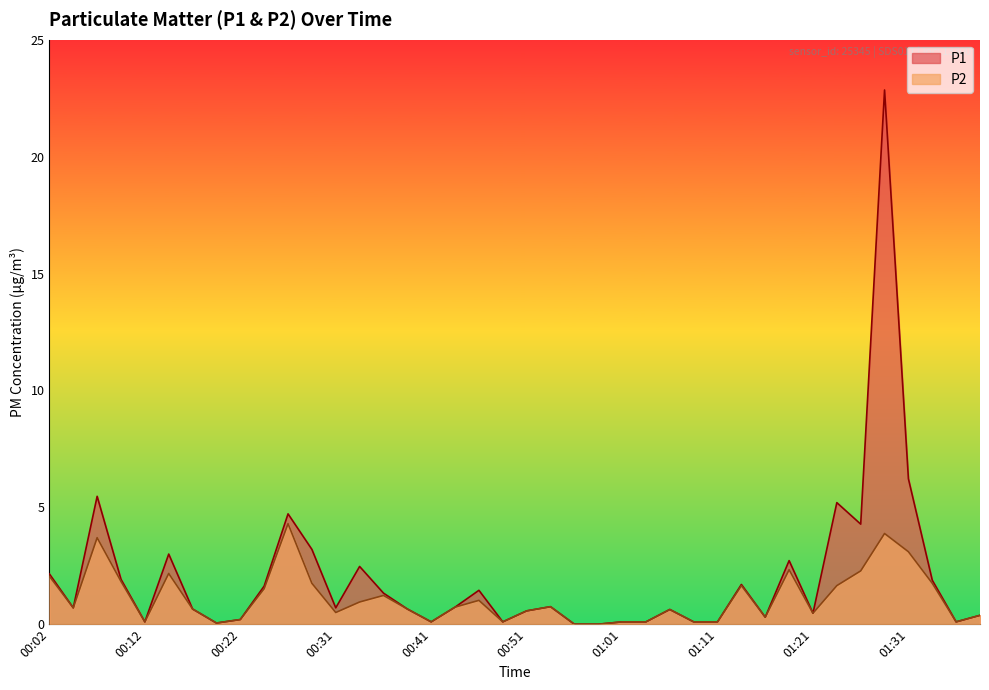

Rank the series by their average value, from lowest to highest.

P2, P1